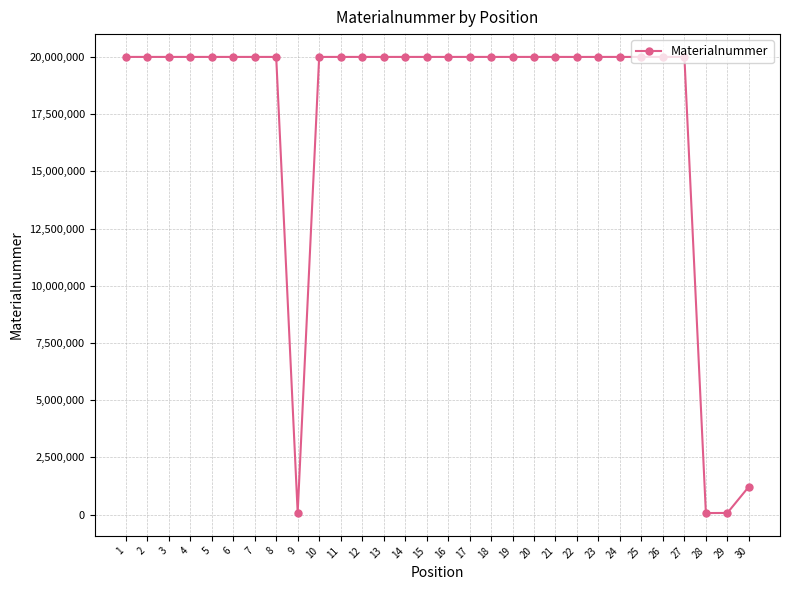

Does the chart have visible grid lines?

Yes